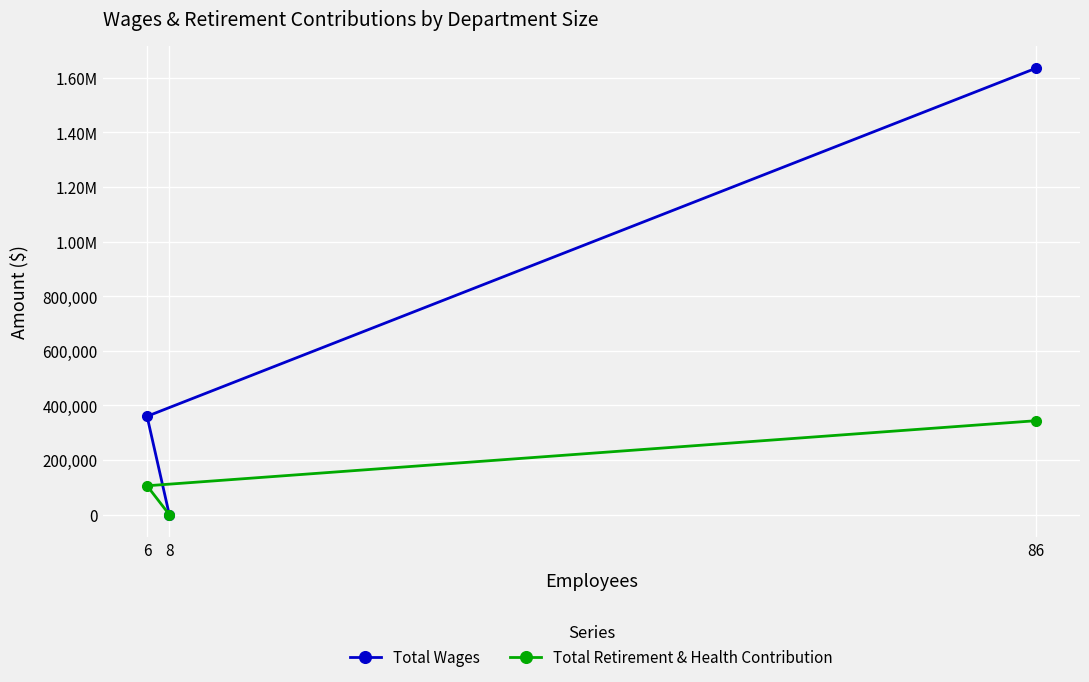

True or false: Total Wages has a value of 0 at 8.

True